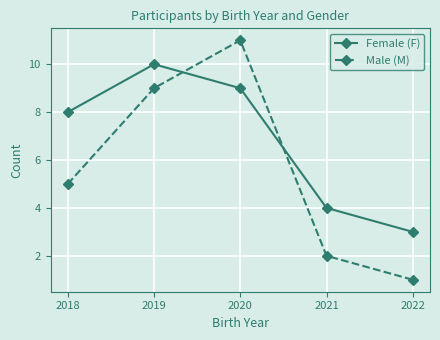

At how many categories does at least one series exceed 1?

5